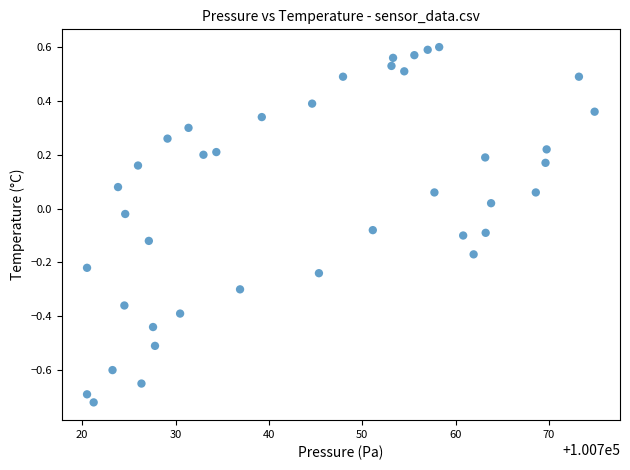

What is the range of X values (max minus min)?

54.4